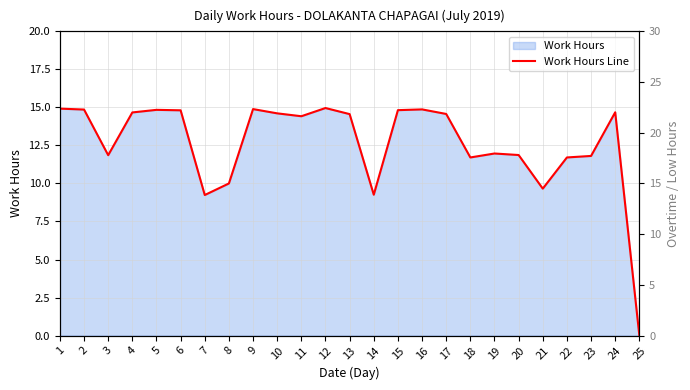

What is the greatest value displayed?

15.0